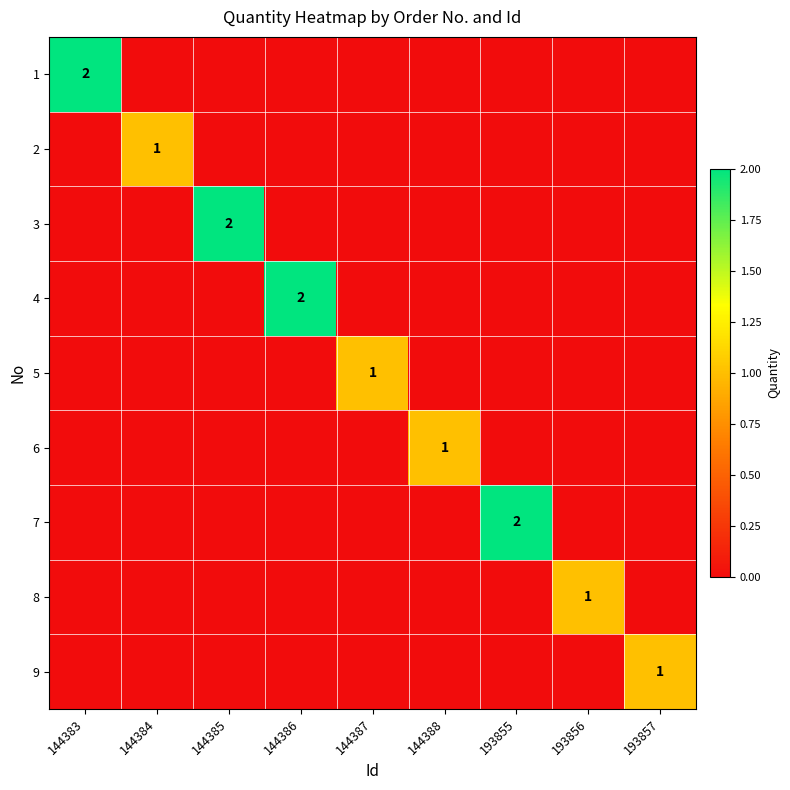

The 3 series shows 1 at 144385. True or false?

False